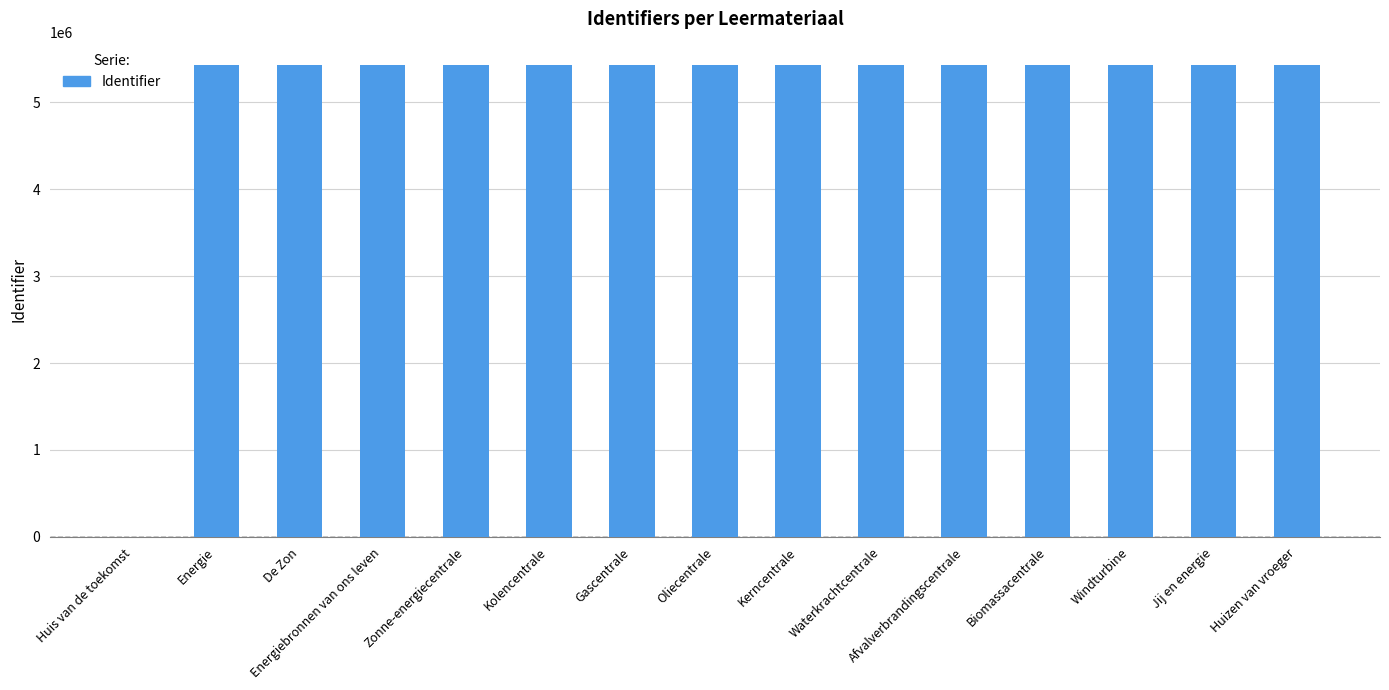

What is the sum of the values at Energie and Afvalverbrandingscentrale?

10850121